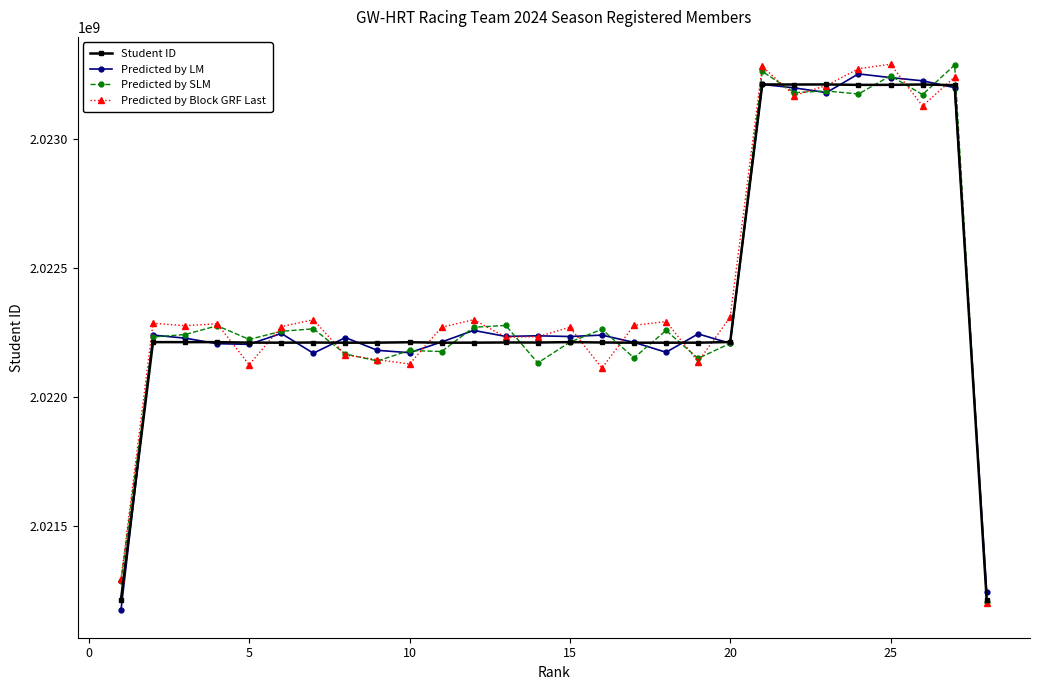

At how many categories does at least one series exceed 2022005727?

26